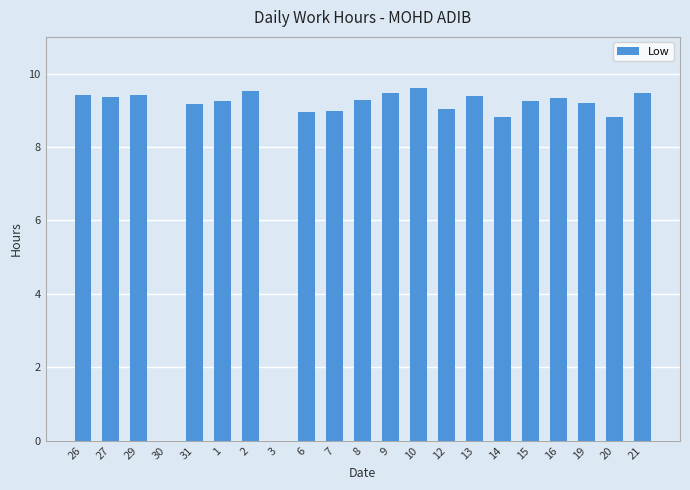

What is the greatest value displayed?

9.6